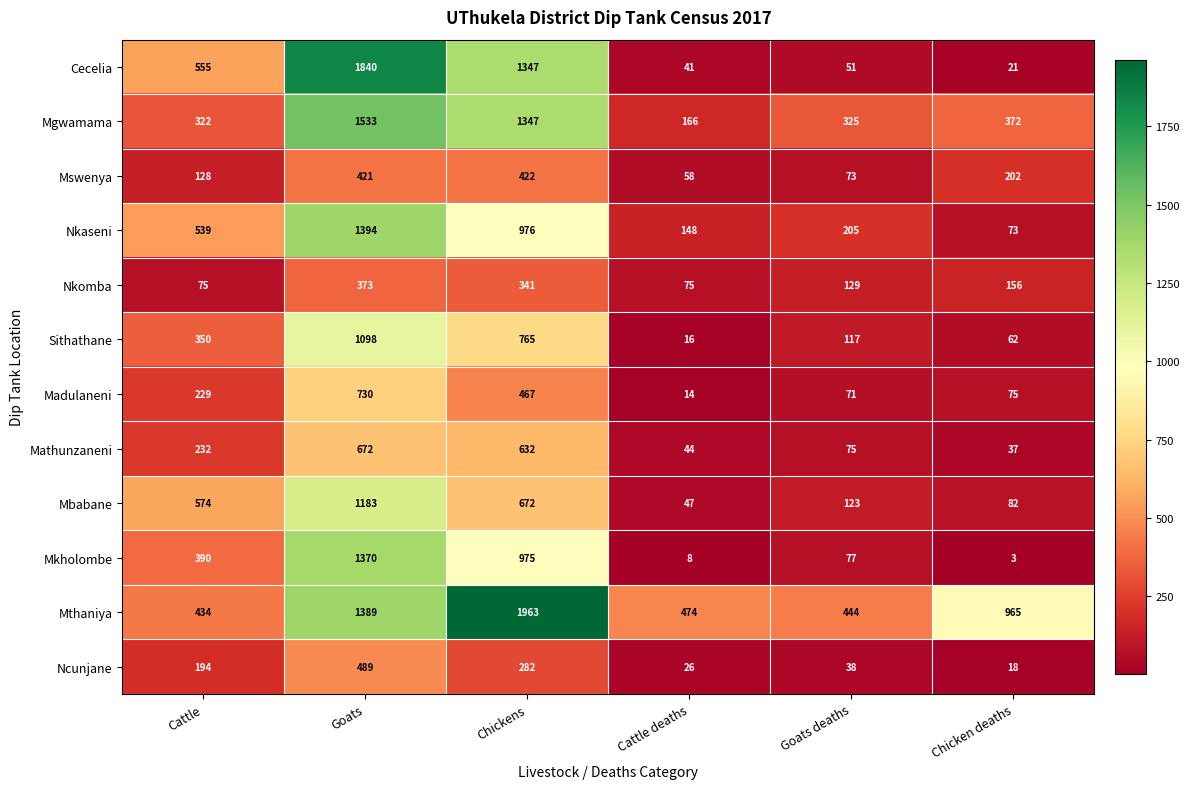

How many data points does each series have?

6